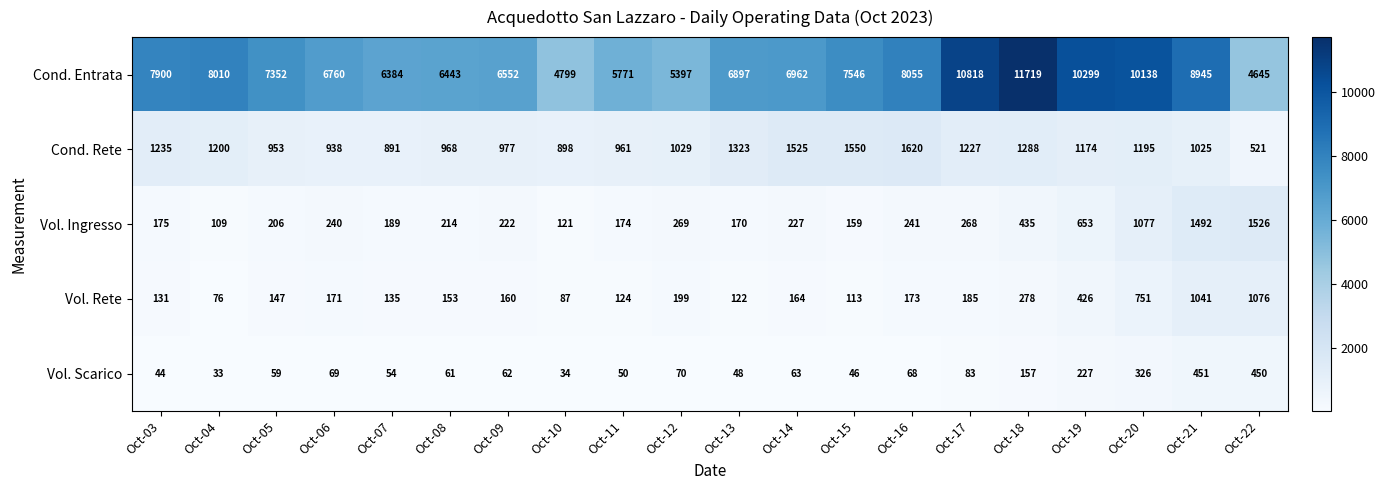

What is the spread (max minus min) of values at Oct-04?

7977